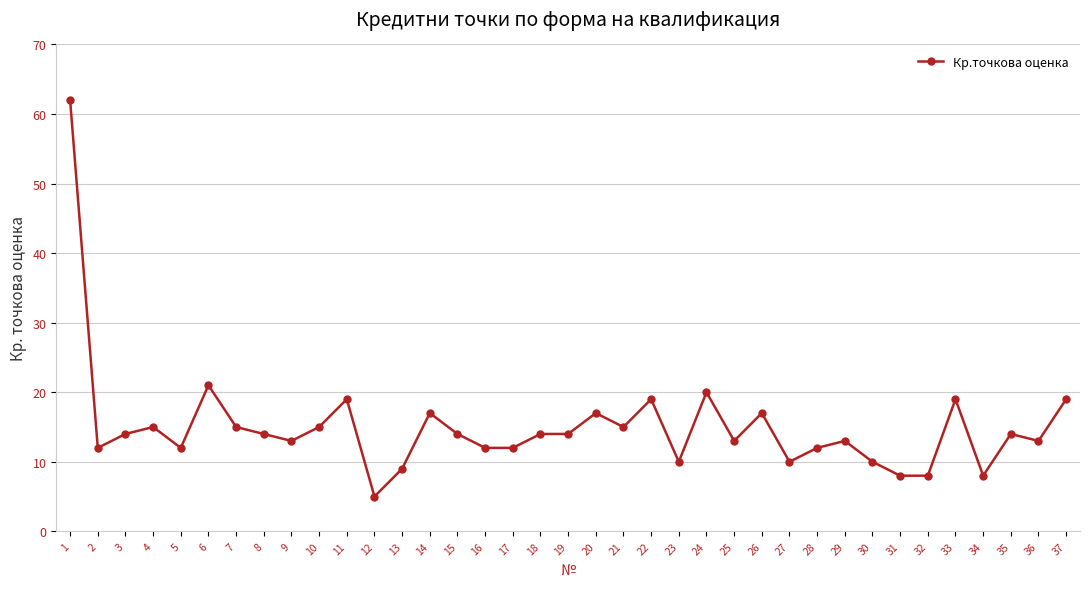

What is the value of the 10th point from the left?

15